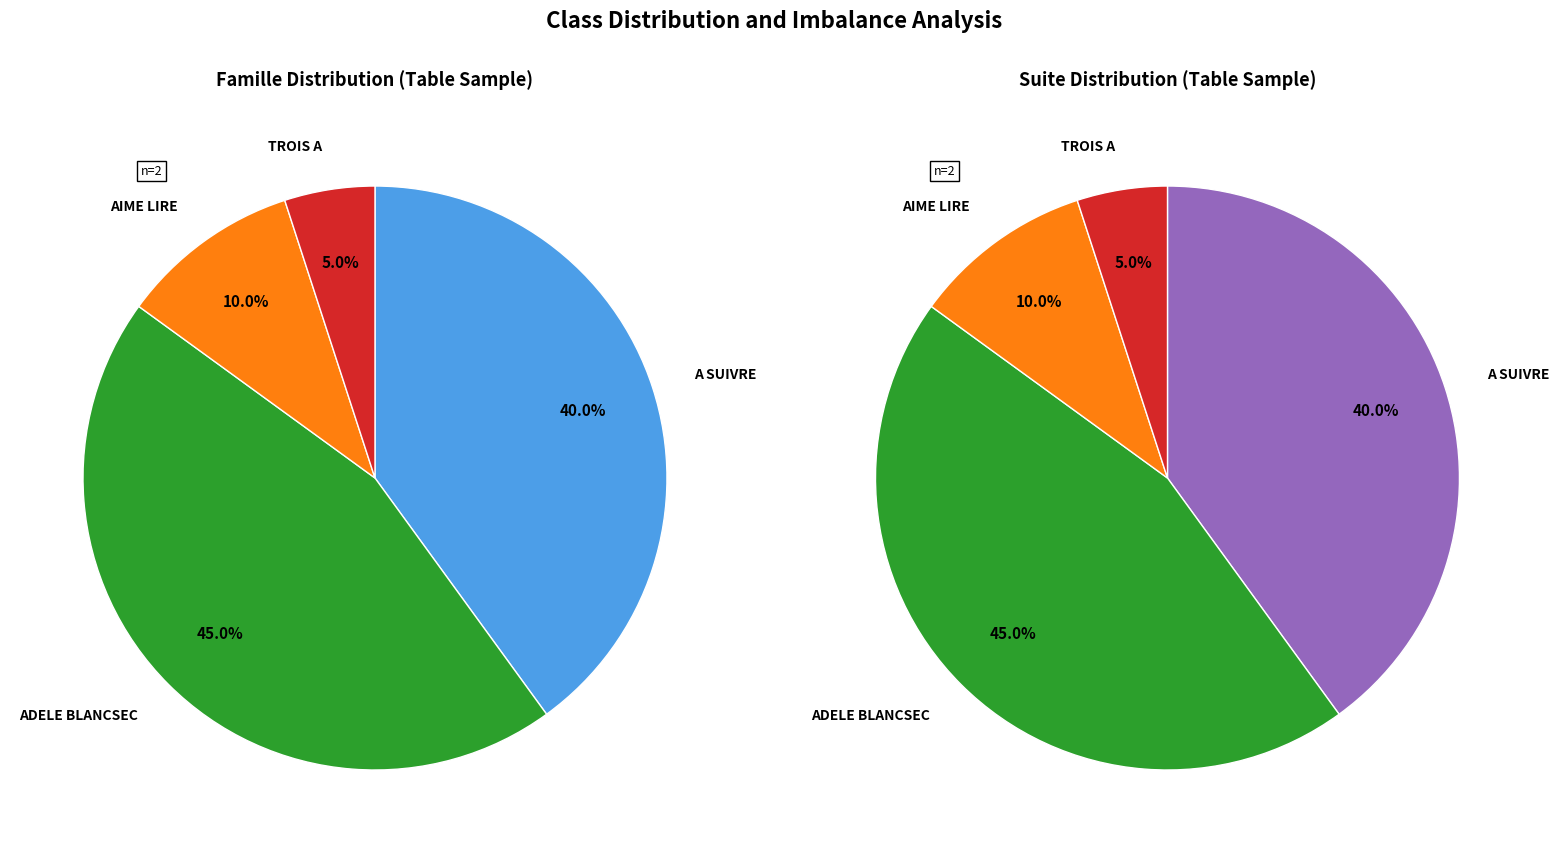

What is the smallest slice in the pie chart?

TROIS A